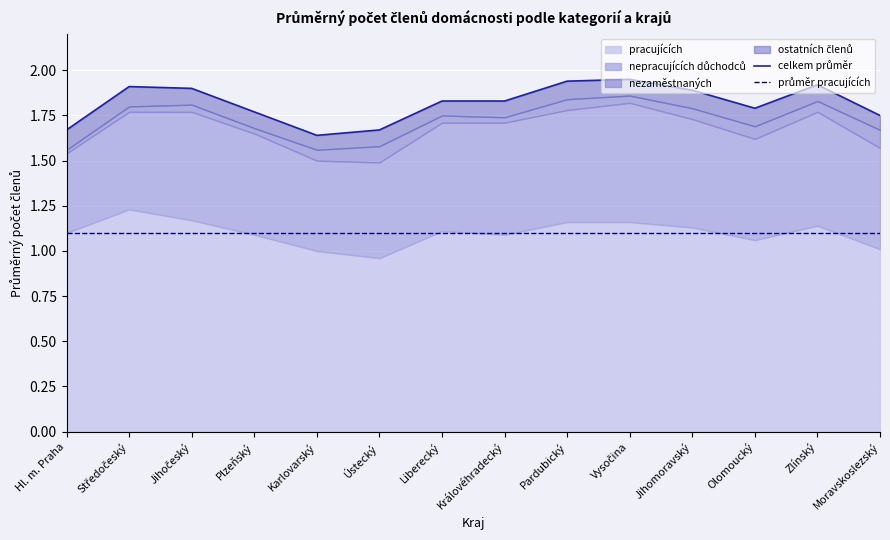

What position from the left is Jihočeský?

3